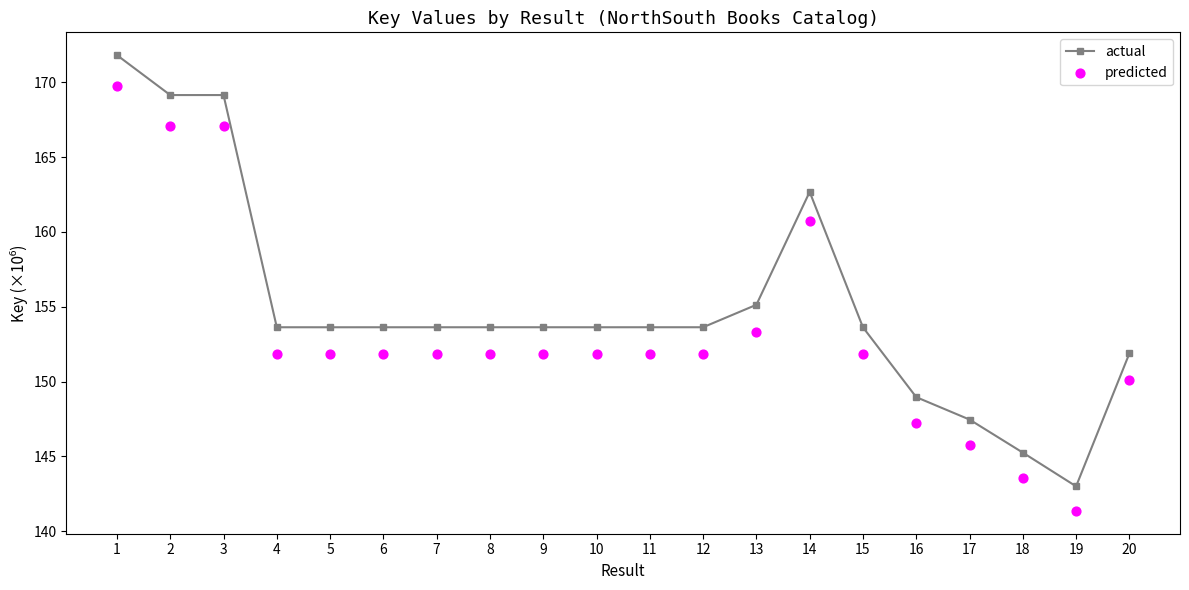

At how many categories does at least one series exceed 144?

19